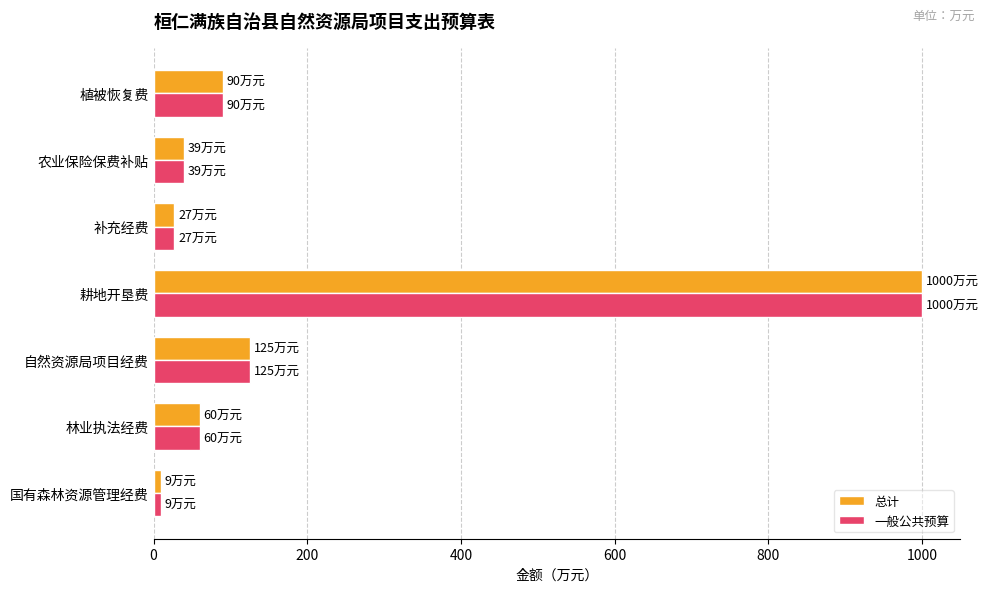

What is the smallest value displayed?

9